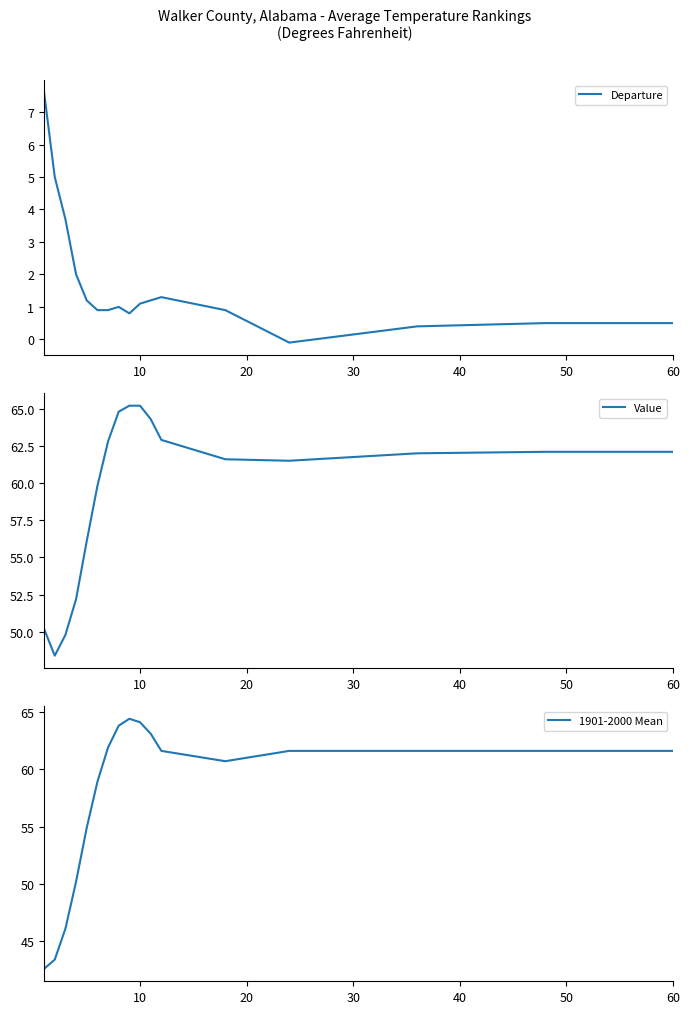

What is the maximum value for Departure?

7.6